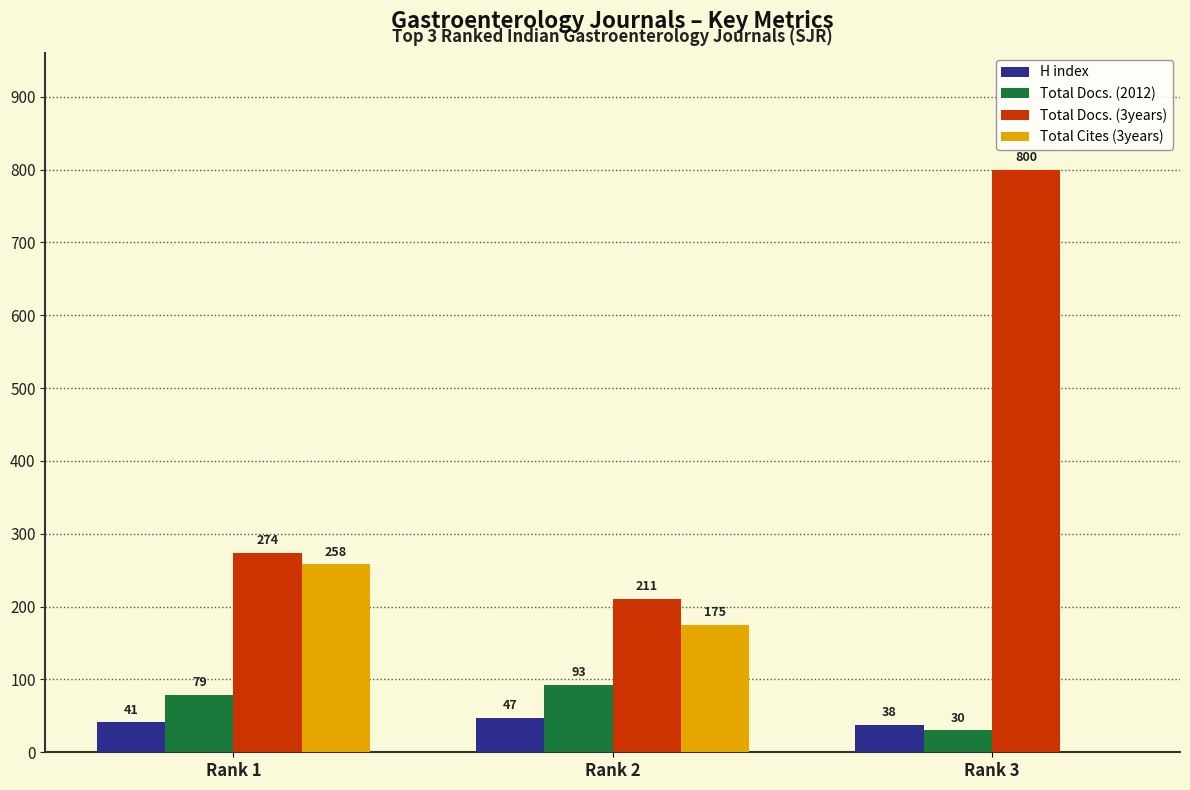

How many distinct data groups are displayed?

4